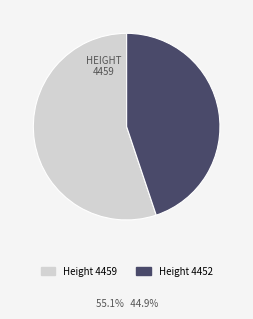

Is there a majority slice in this chart?

Yes